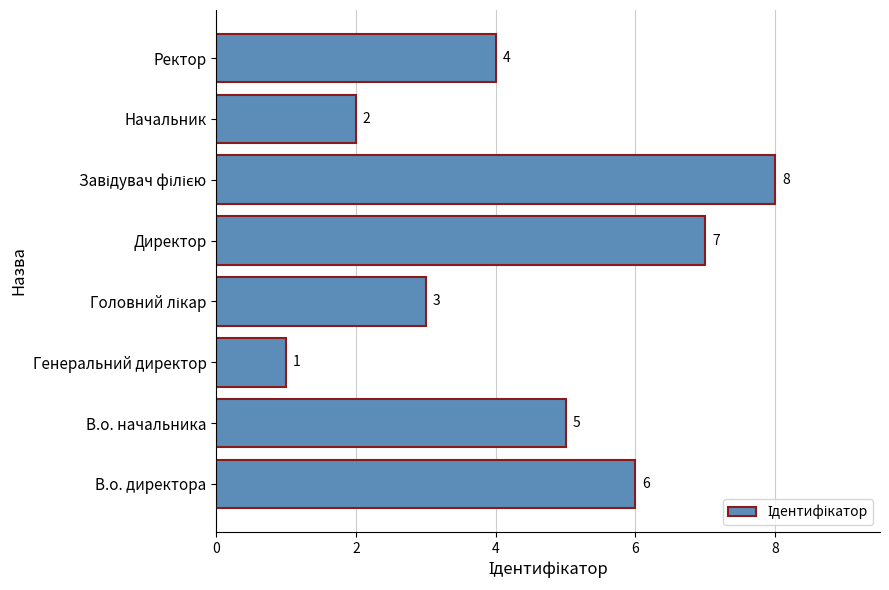

What is the greatest value displayed?

8